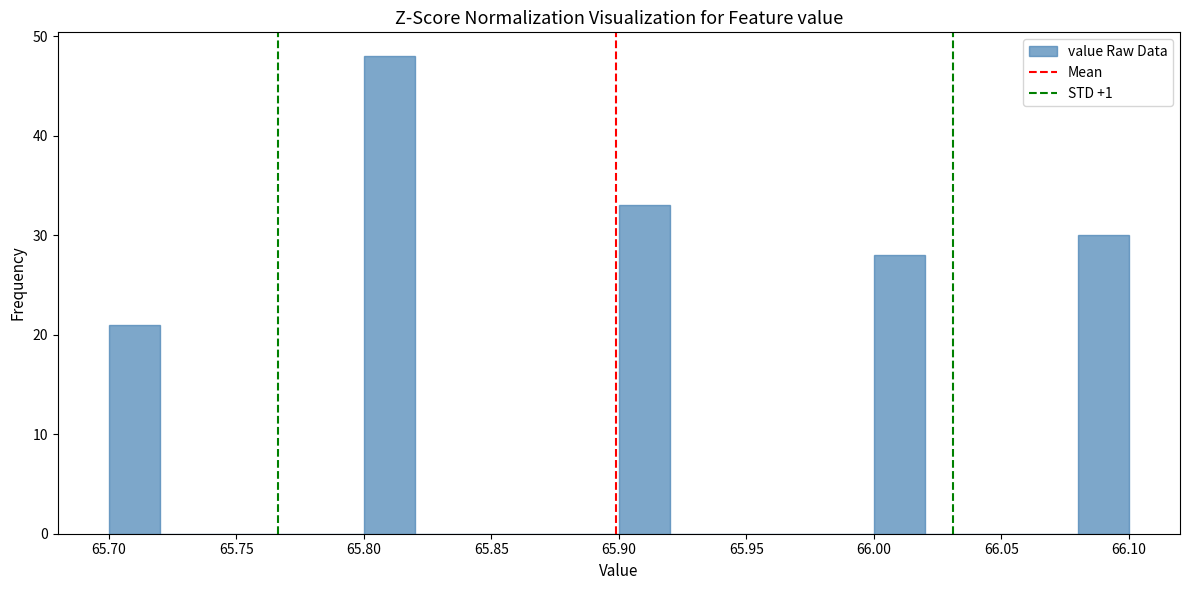

What is the height of the bar covering 66.00 to 66.02 on the x-axis? The values are not printed on the chart, so give them approximately, as read against the axis.

28